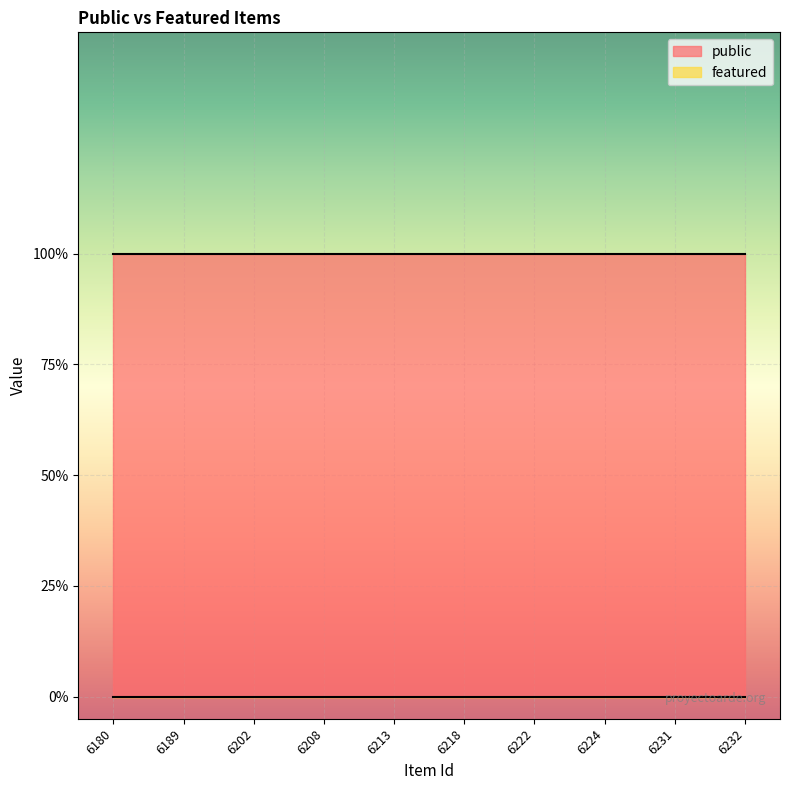

Which category has the highest value in the featured series?

6180